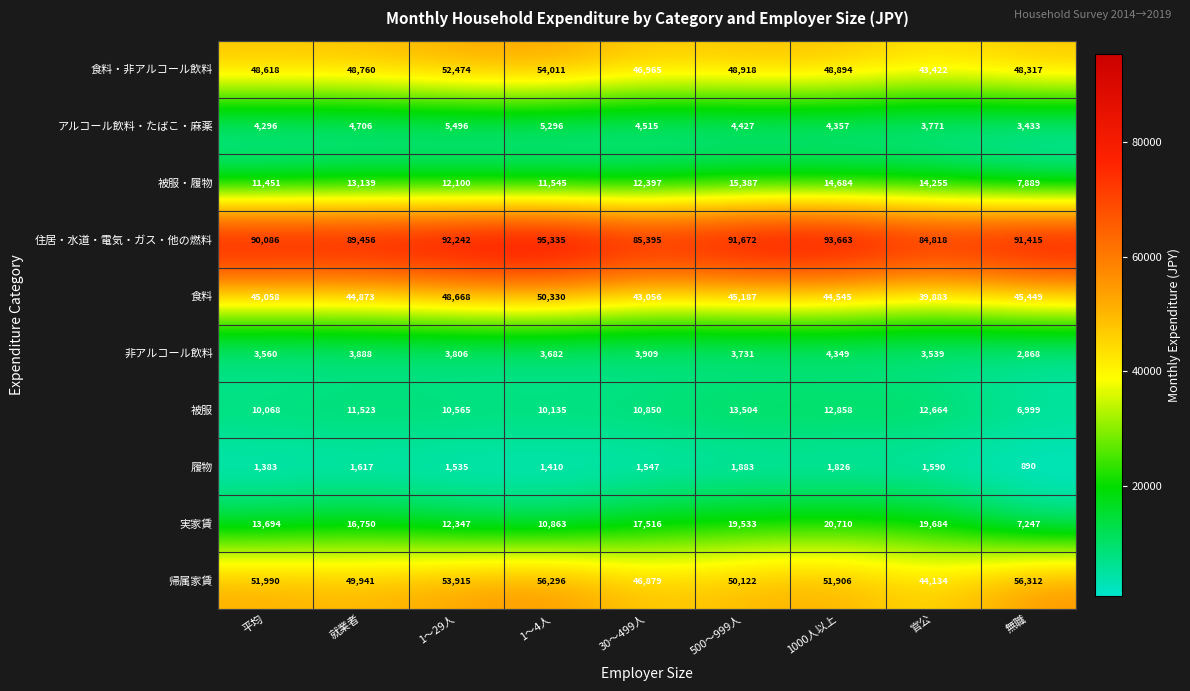

Is the value of 食料・非アルコール飲料 at 1000人以上 greater than the value of アルコール飲料・たばこ・麻薬 at 平均?

Yes